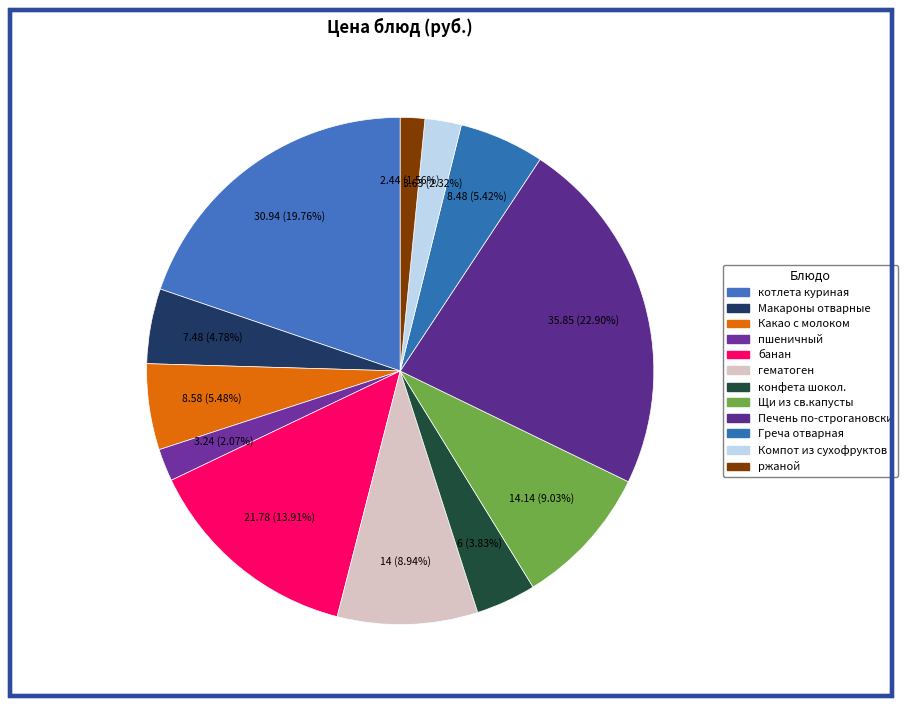

What percentage is NOT represented by Щи из св.капусты?

91.0%